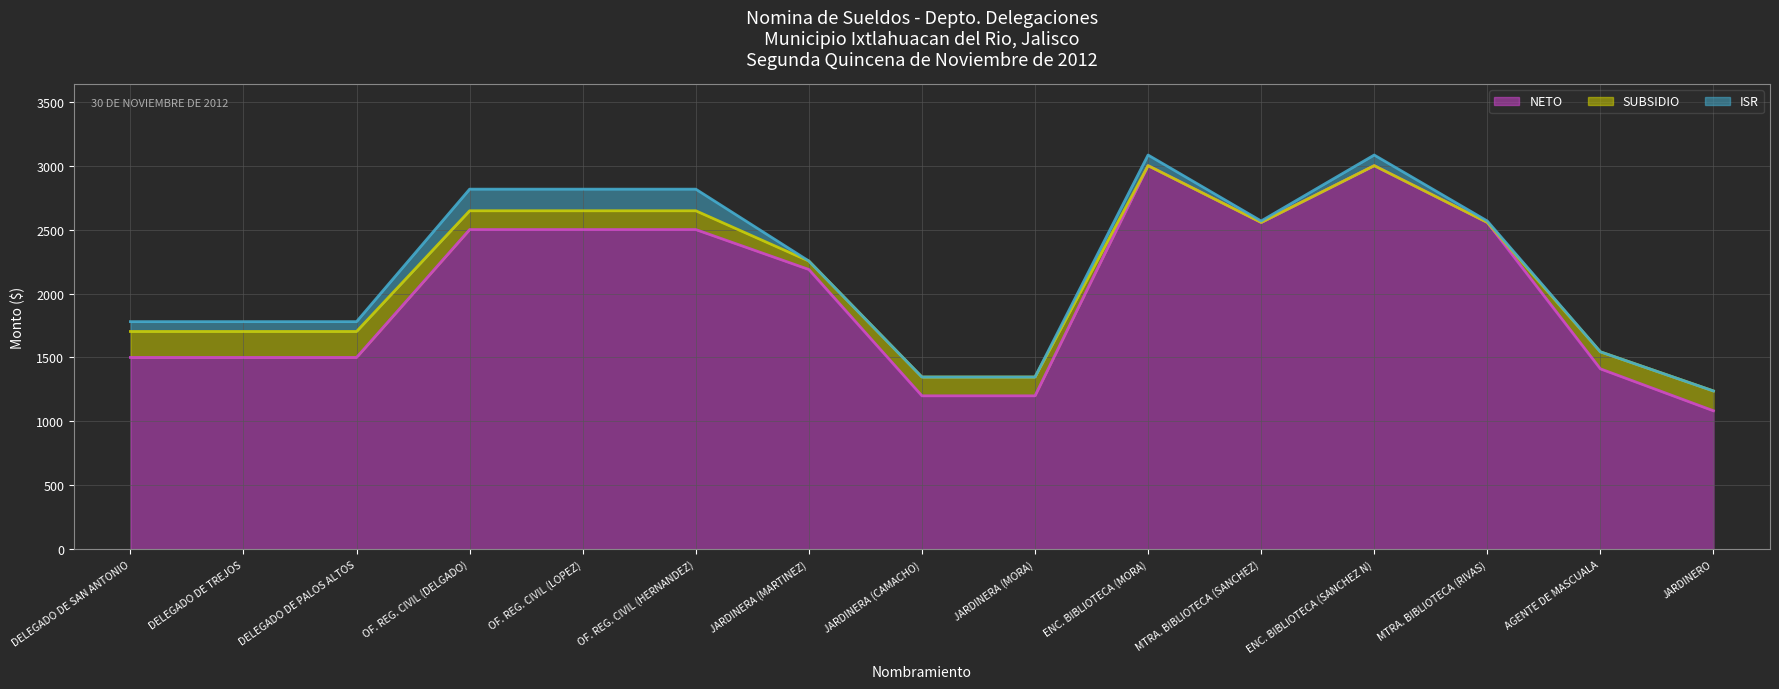

Which series has the largest total across all categories?

NETO